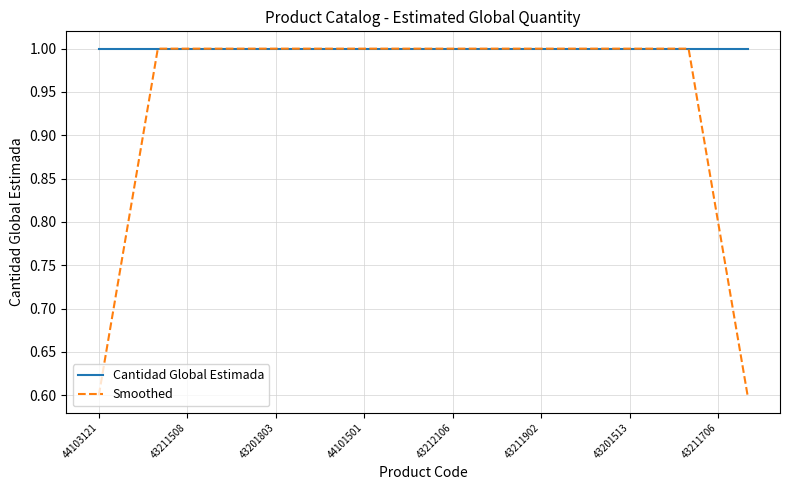

Reading right to left, list all the values displayed in this chart.

Cantidad Global Estimada: 1.0	1.0	1.0	1.0	1.0	1.0	1.0	1.0	1.0	1.0	1.0	1.0	1.0	1.0	1.0	1.0	1.0	1.0	1.0	1.0	1.0	1.0	1.0
Smoothed: 0.6	0.8	1.0	1.0	1.0	1.0	1.0	1.0	1.0	1.0	1.0	1.0	1.0	1.0	1.0	1.0	1.0	1.0	1.0	1.0	1.0	0.8	0.6